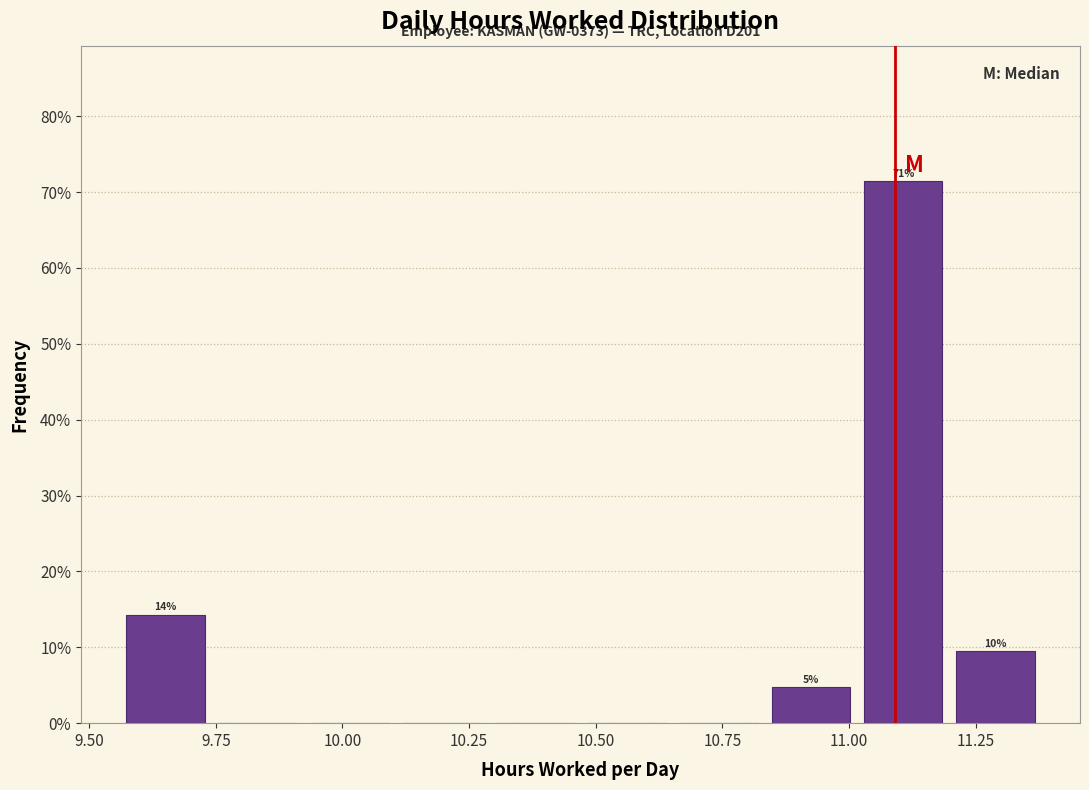

Around what value on the x-axis is the tallest bar? Give the approximate position of its centre, as read against the axis.

11.10